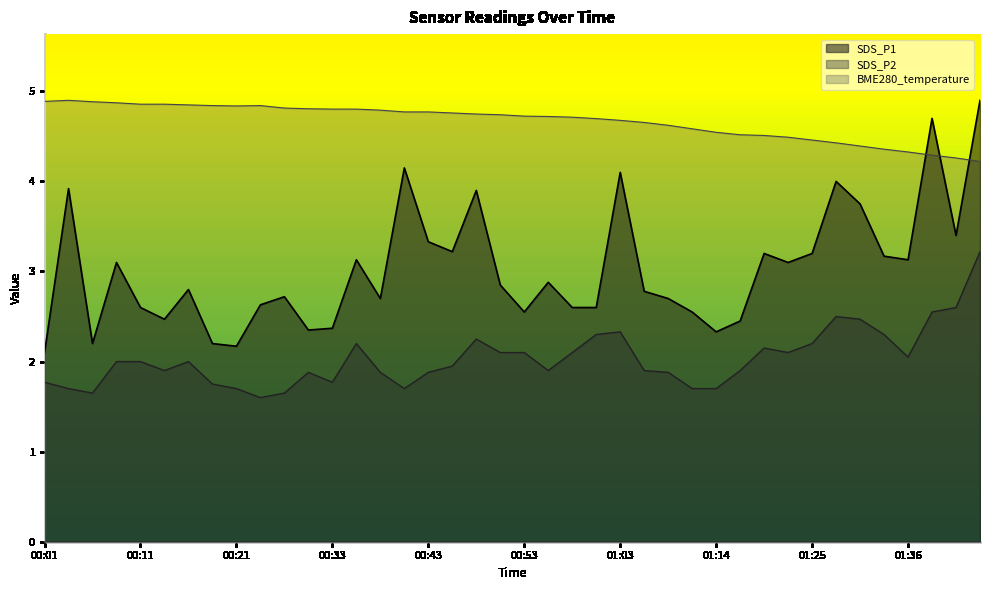

How many lines are shown in the chart?

3